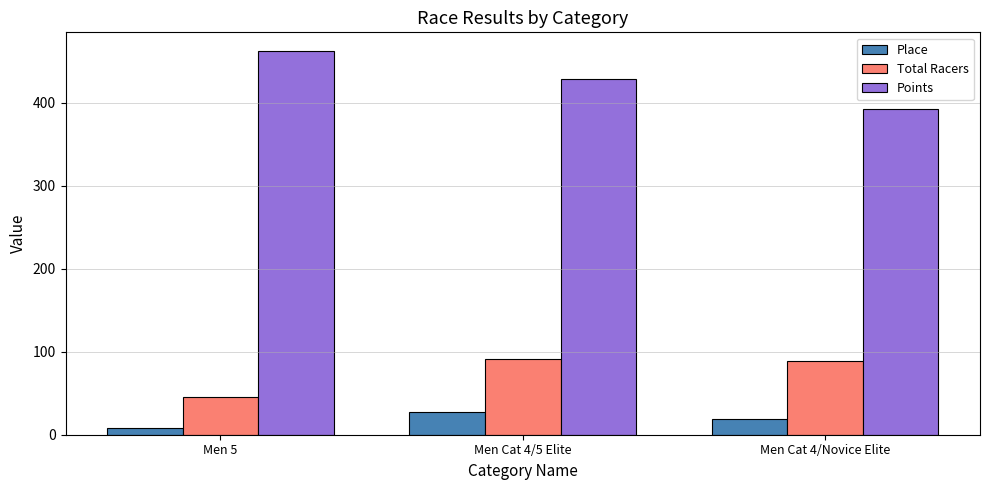

Is the value of Place at Men Cat 4/Novice Elite greater than the value of Total Racers at Men Cat 4/5 Elite?

No